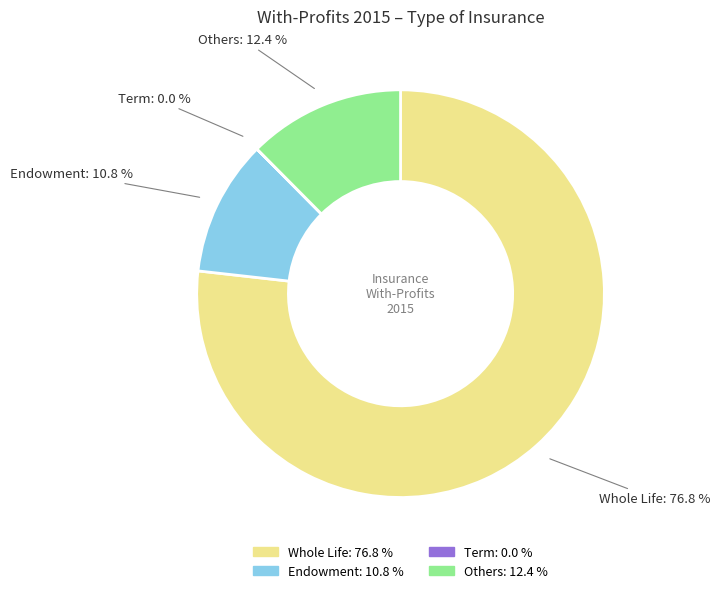

Which category has the biggest portion of the pie?

Whole Life